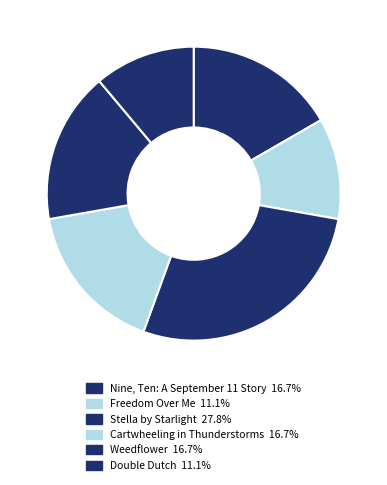

Between Stella by Starlight and Double Dutch, which is larger?

Stella by Starlight